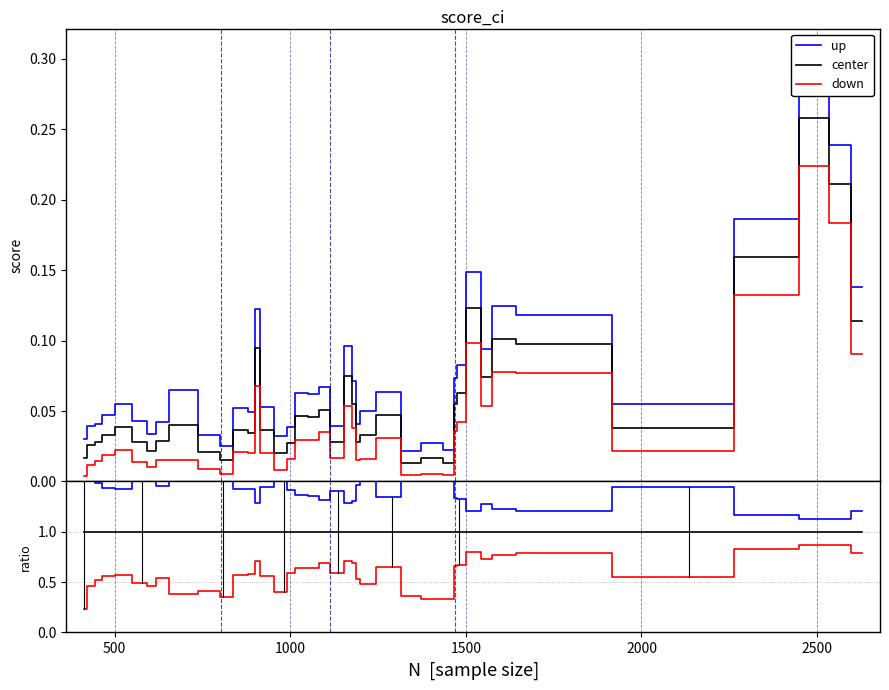

What is the difference between the maximum and second lowest values in the down series?

0.5